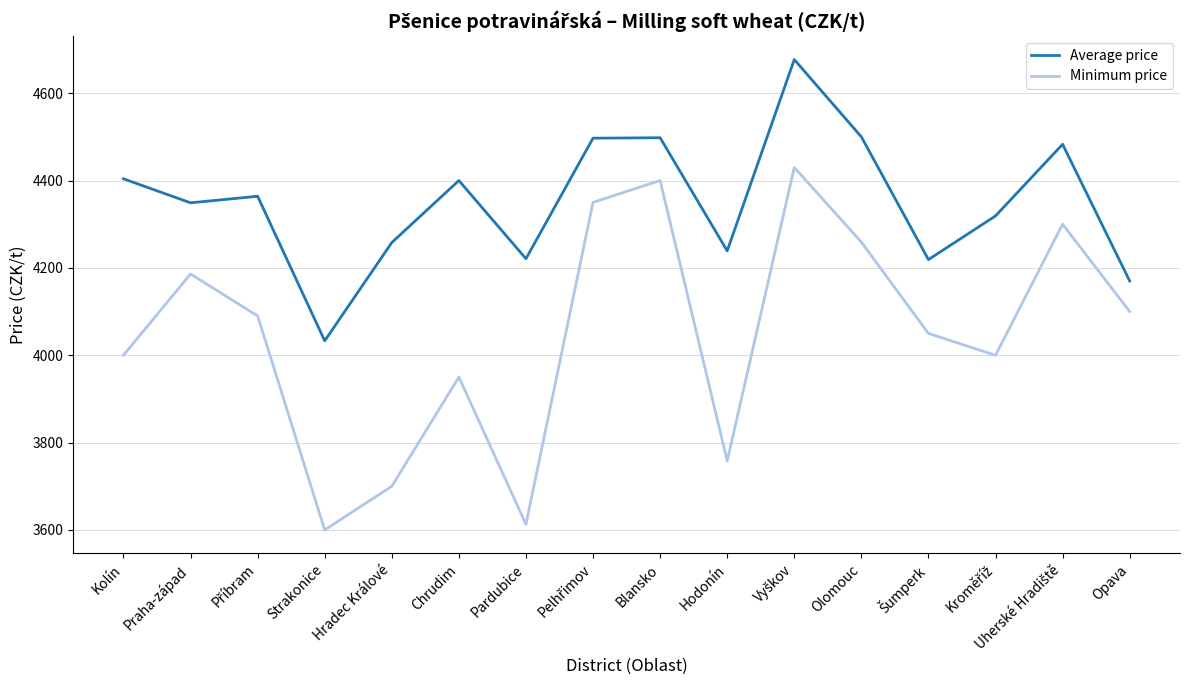

The value of Average price at Hradec Králové is 983. True or false?

False